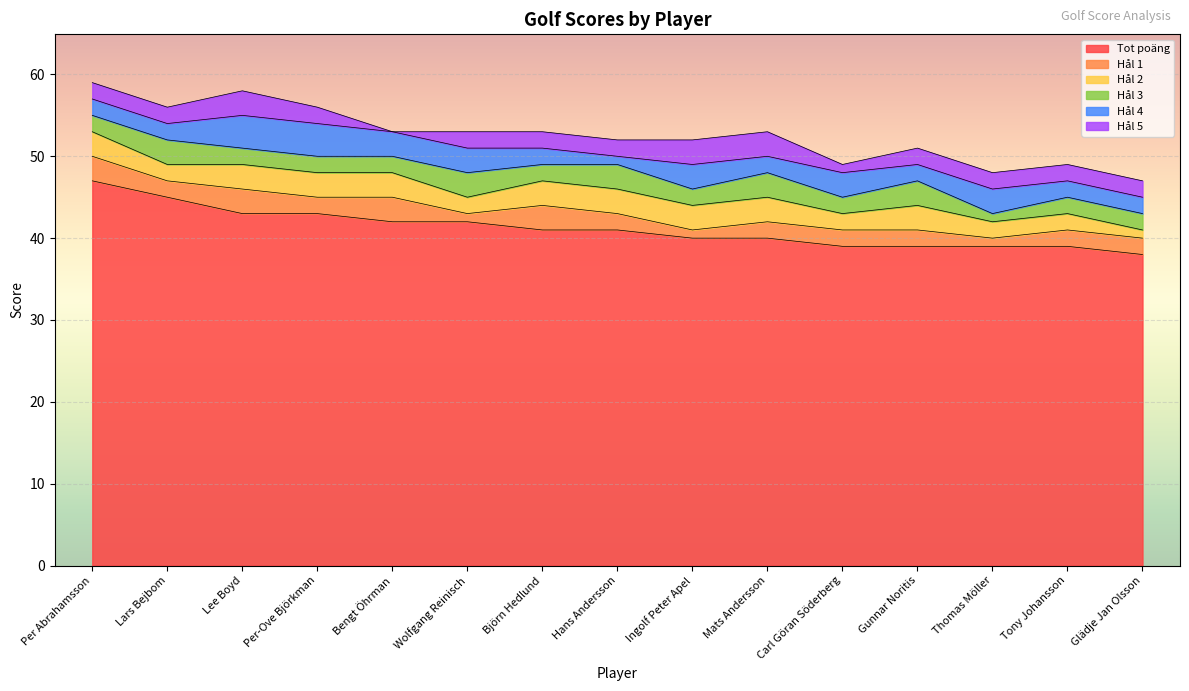

Is it true that Hål 5 equals 2 at Tony Johansson?

True